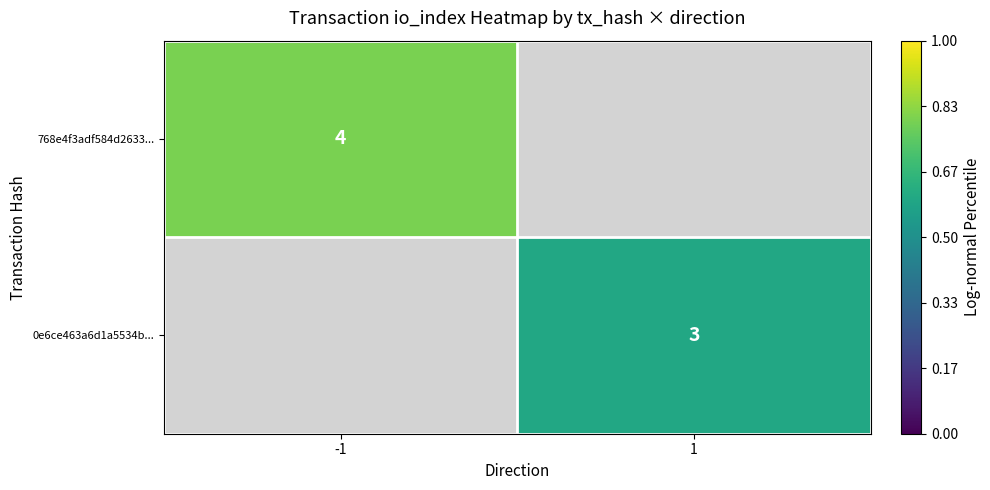

What is the minimum value shown in the chart?

3.0